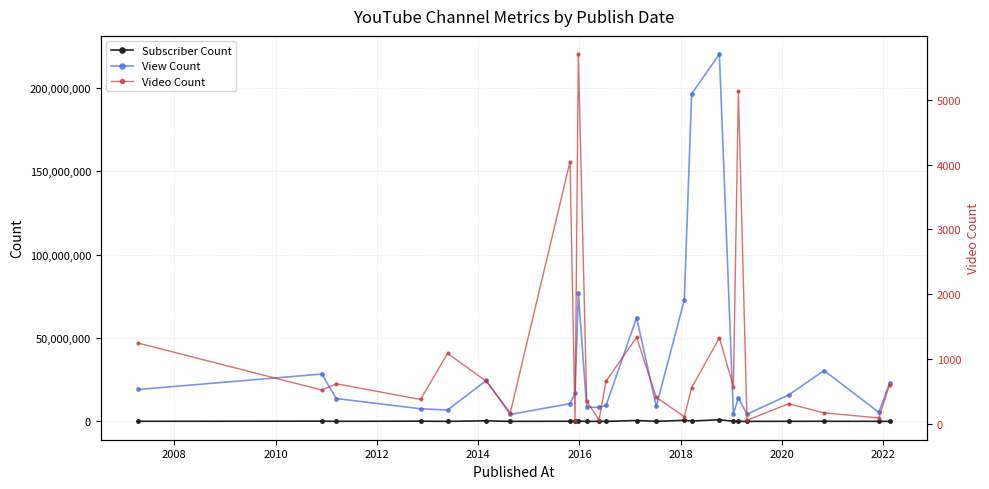

What is the highest value of the Video Count series?

5702